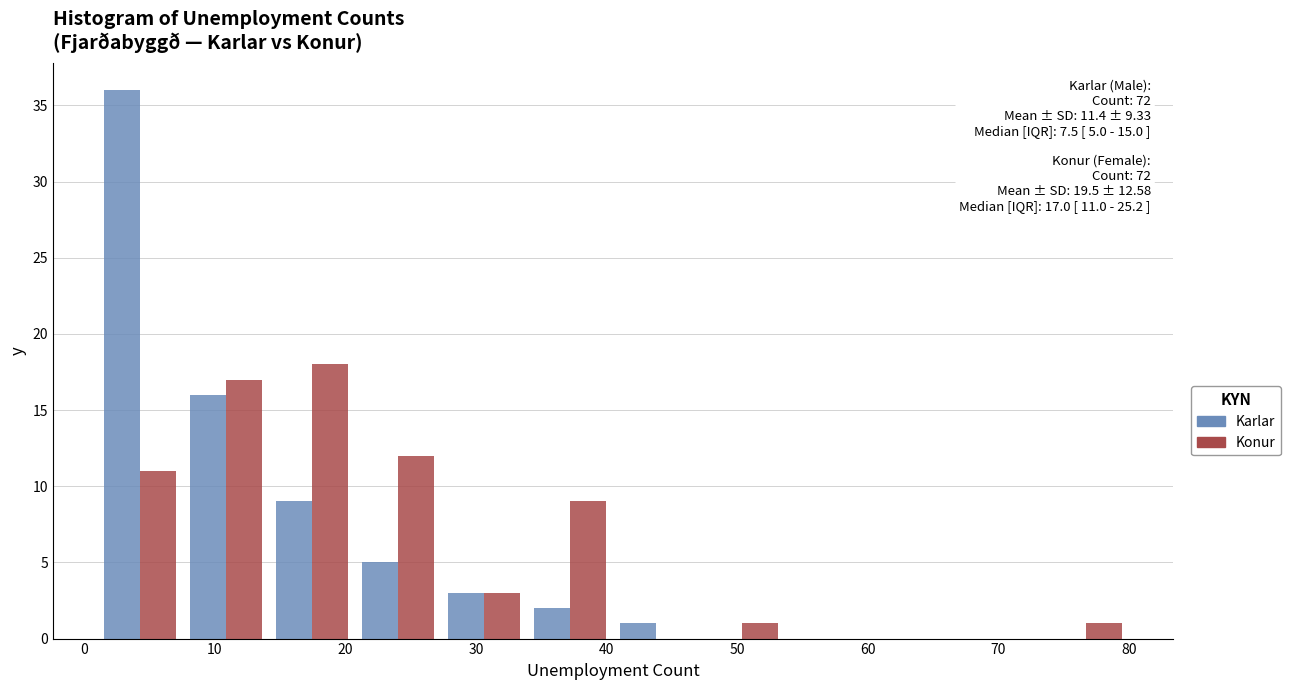

In the Konur series, which range on the x-axis has the tallest bar?

14 to 21